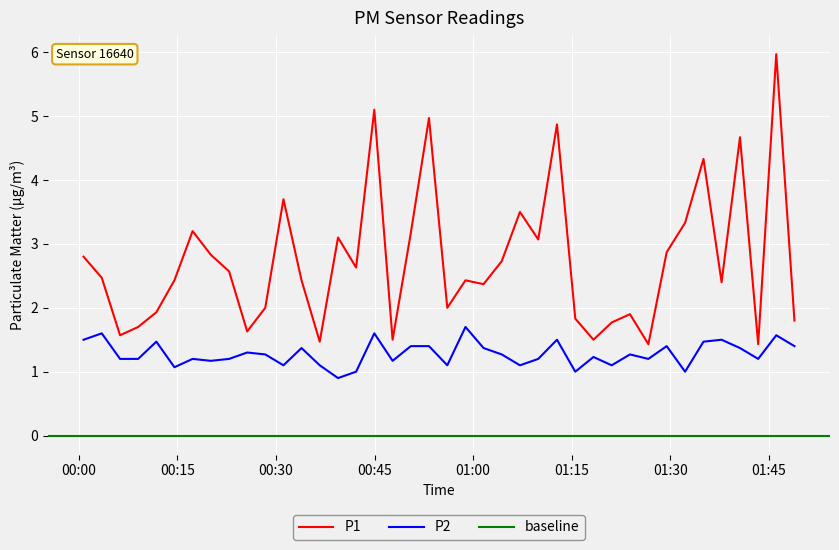

True or false: P1 and P2 intersect in this chart.

False